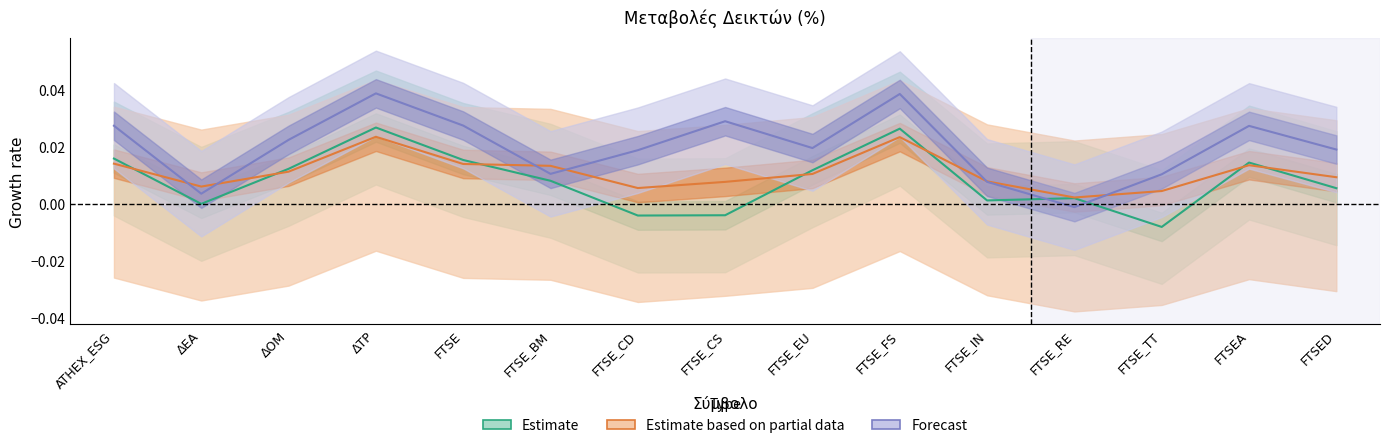

Is this an area chart (filled region under the line)?

No